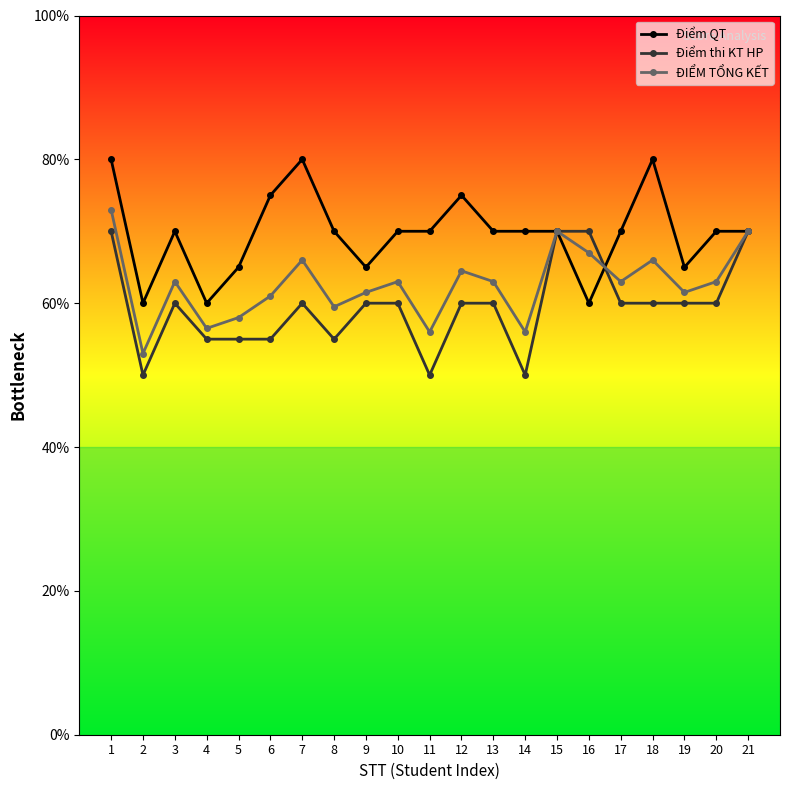

What are all the series names shown in the legend?

Điểm QT, Điểm thi KT HP, ĐIỂM TỔNG KẾT